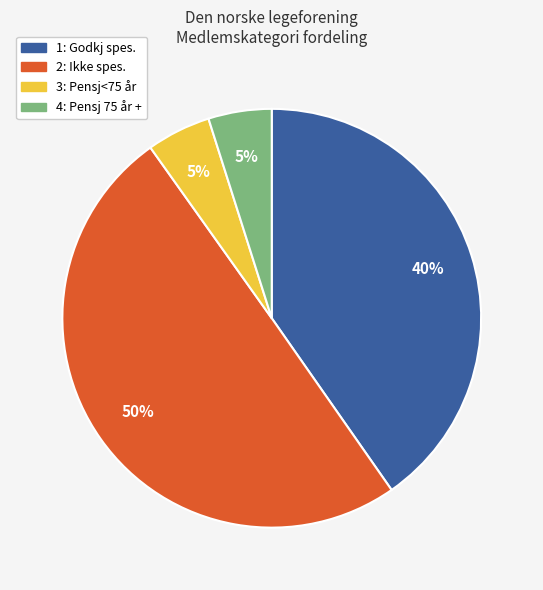

Is 3: Pensj<75 år the majority of the pie?

No